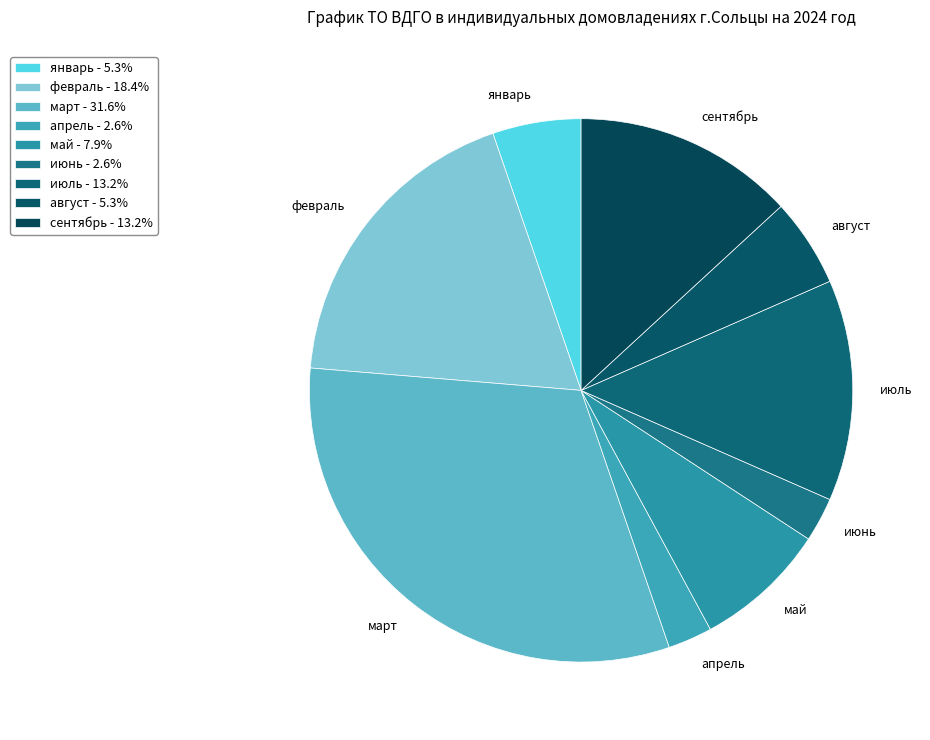

Do март and май together represent more than half of the pie?

No